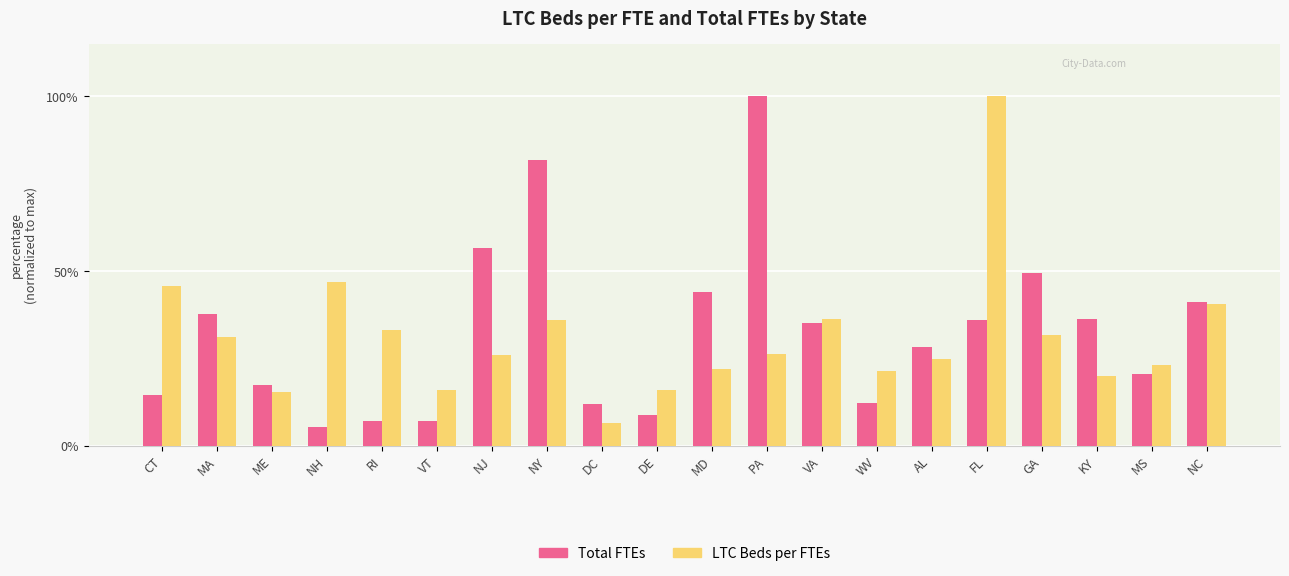

At which label does LTC Beds per FTEs reach its peak?

FL